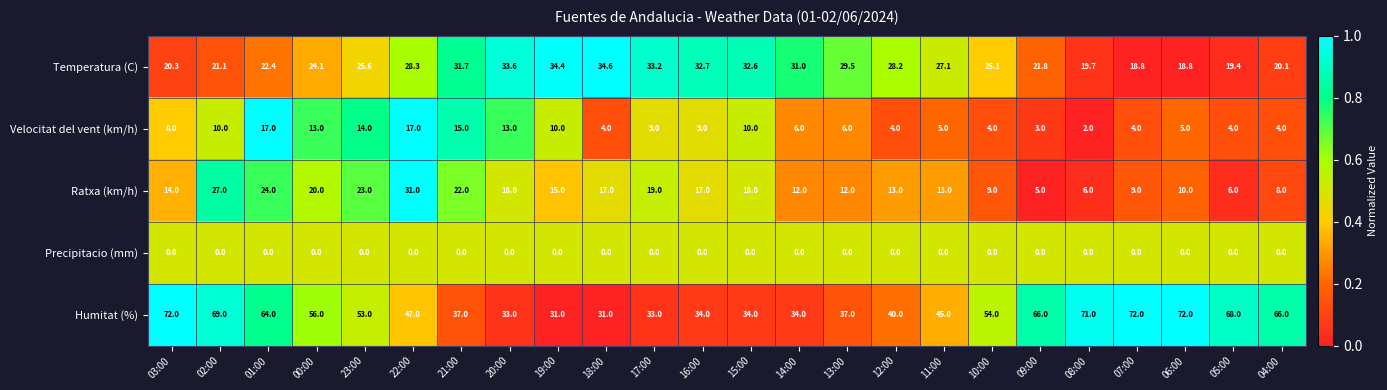

Is it true that Velocitat del vent (km/h) equals 6.6 at 04:00?

False